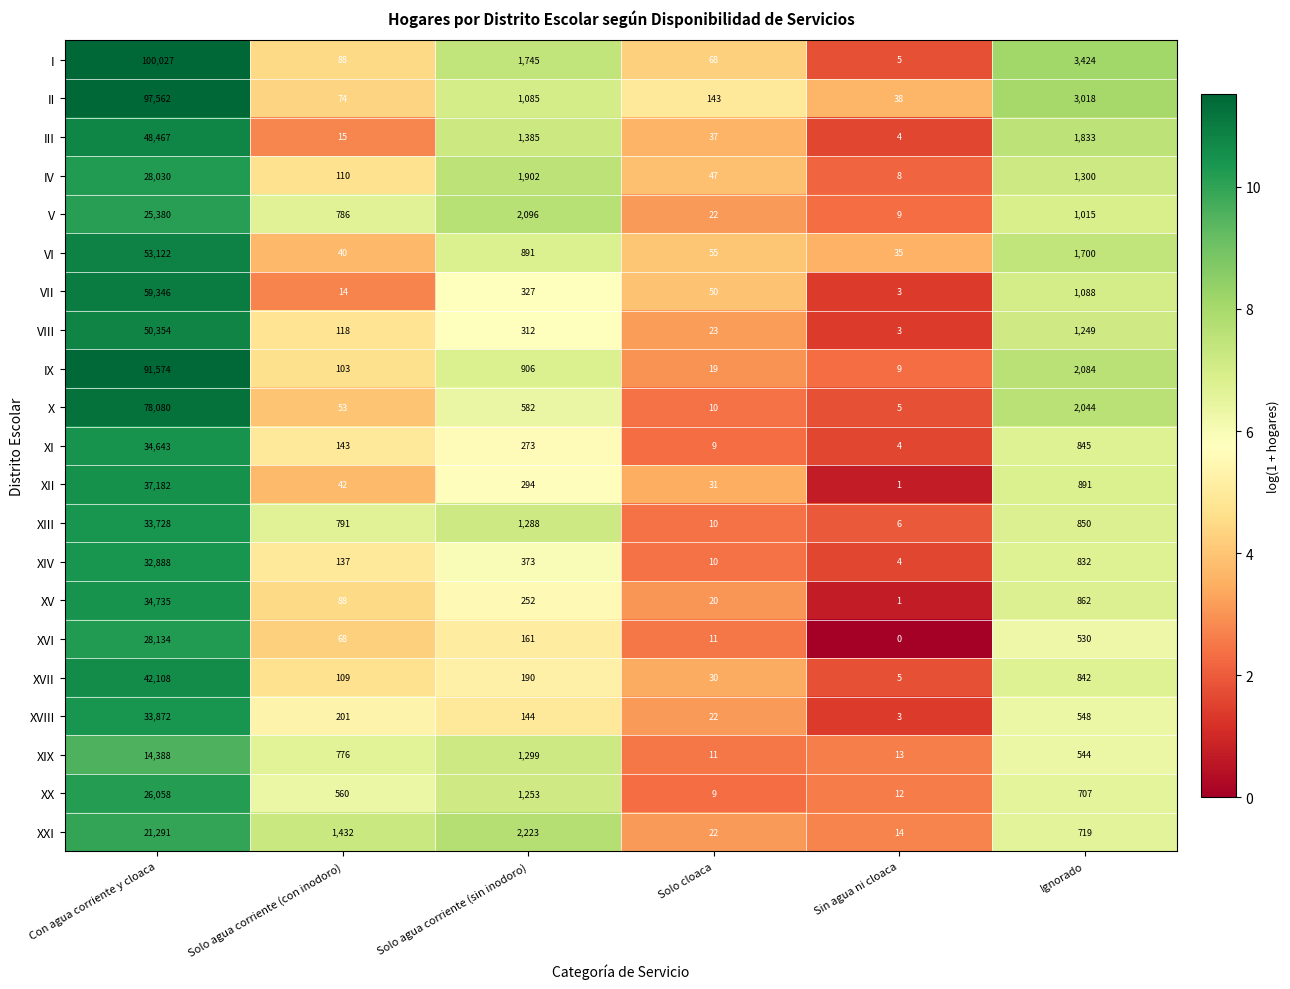

Where is X nearest to the value 39042?

Ignorado